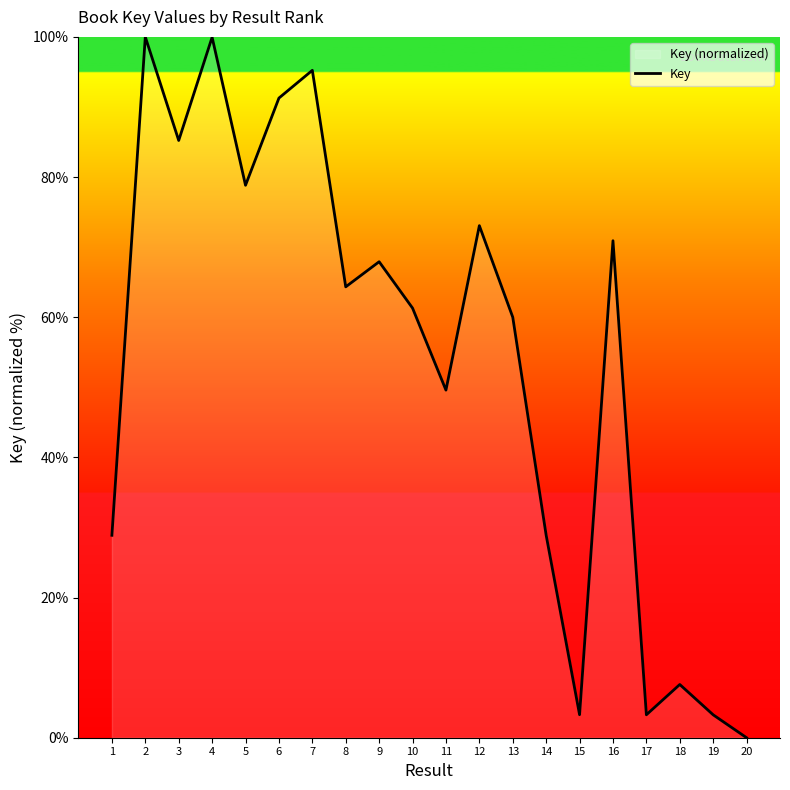

What is the difference between the values at 4 and 1?

71.1